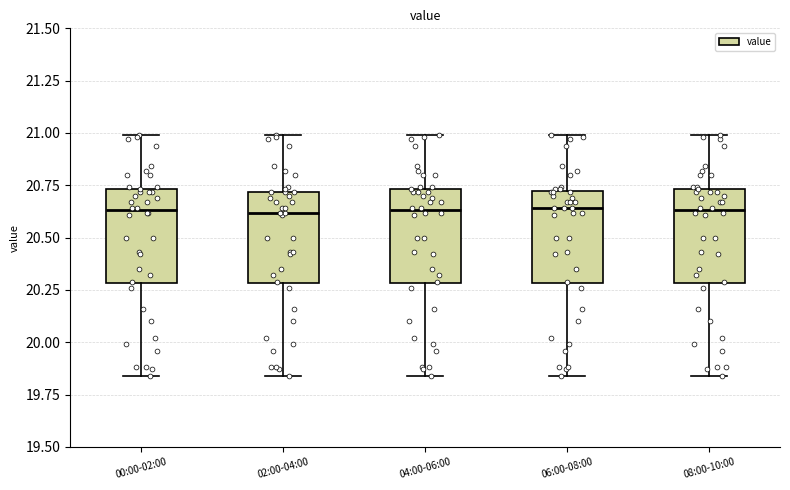

Reading left to right, read every box against the y-axis: the position of its median line, the range the box covers, and the ends of its whiskers. The values are not printed on the chart, so give them approximately, as read against the axis.

00:00-02:00: median 20.65, box 20.30 to 20.75, whiskers 19.85 to 21.00
02:00-04:00: median 20.60, box 20.30 to 20.70, whiskers 19.85 to 21.00
04:00-06:00: median 20.65, box 20.30 to 20.75, whiskers 19.85 to 21.00
06:00-08:00: median 20.65, box 20.30 to 20.70, whiskers 19.85 to 21.00
08:00-10:00: median 20.65, box 20.30 to 20.75, whiskers 19.85 to 21.00